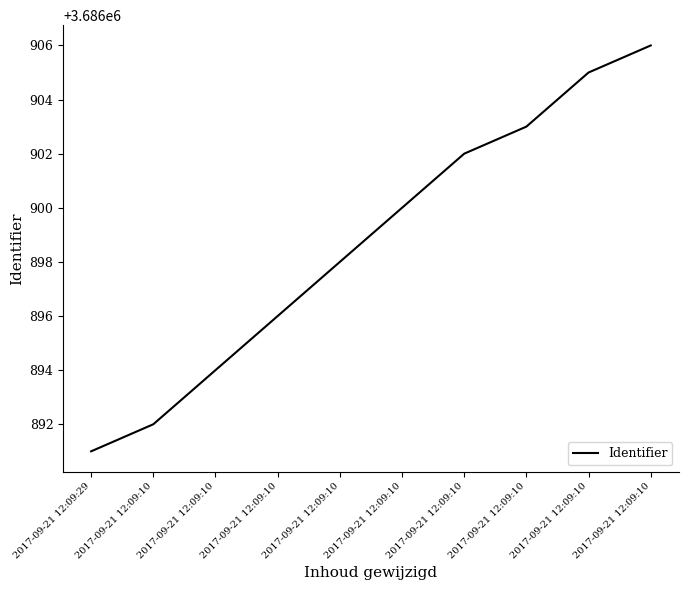

Rank the categories by value from highest to lowest.

2017-09-21 12:09:10, 2017-09-21 12:09:10, 2017-09-21 12:09:10, 2017-09-21 12:09:10, 2017-09-21 12:09:10, 2017-09-21 12:09:10, 2017-09-21 12:09:10, 2017-09-21 12:09:10, 2017-09-21 12:09:10, 2017-09-21 12:09:29